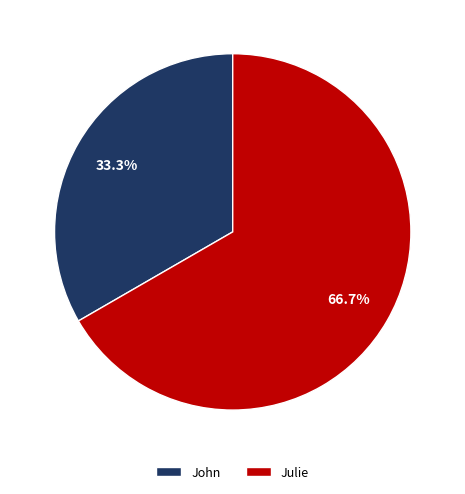

Count the number of slices in the pie.

2